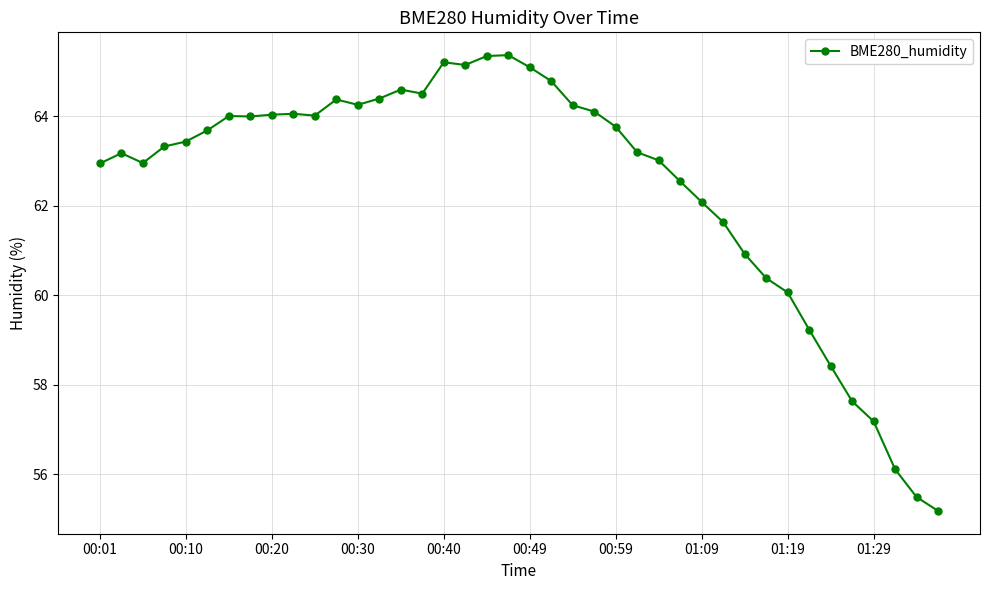

What is the smallest value displayed?

55.2